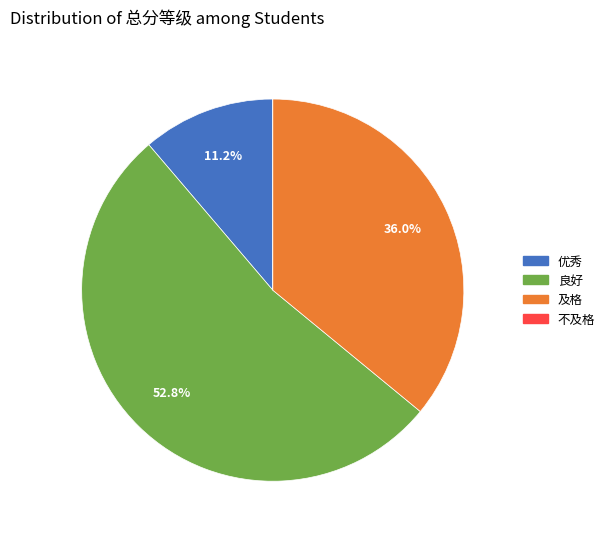

Approximately how many times larger is the value at 及格 compared to 优秀?

3.2